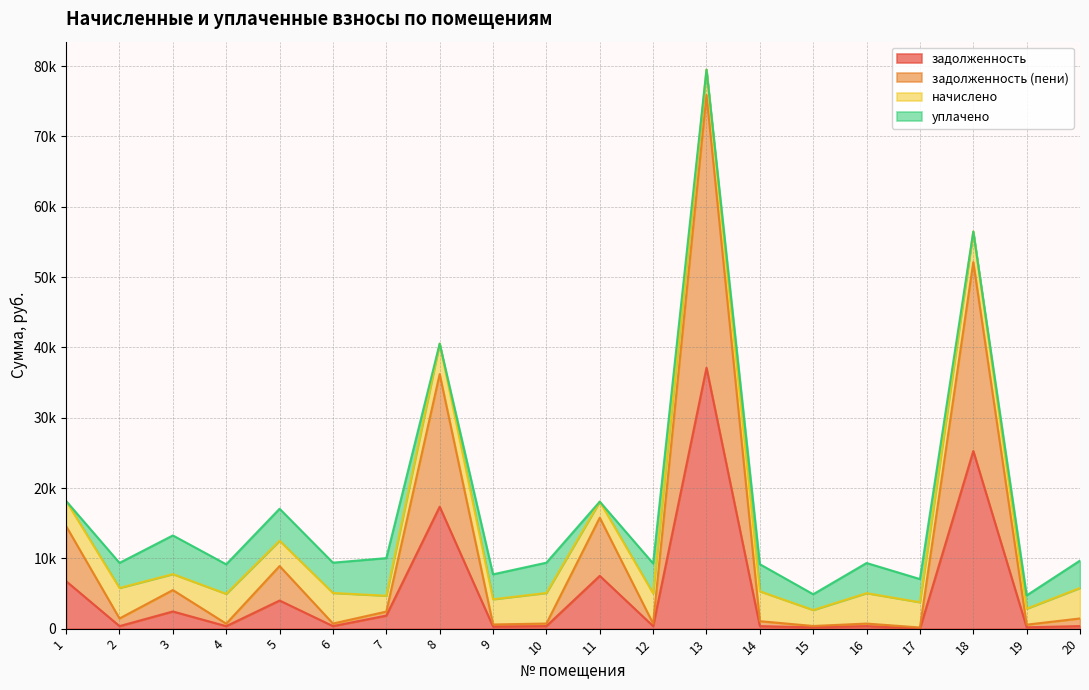

The value of задолженность at 15 is 189.0. True or false?

True